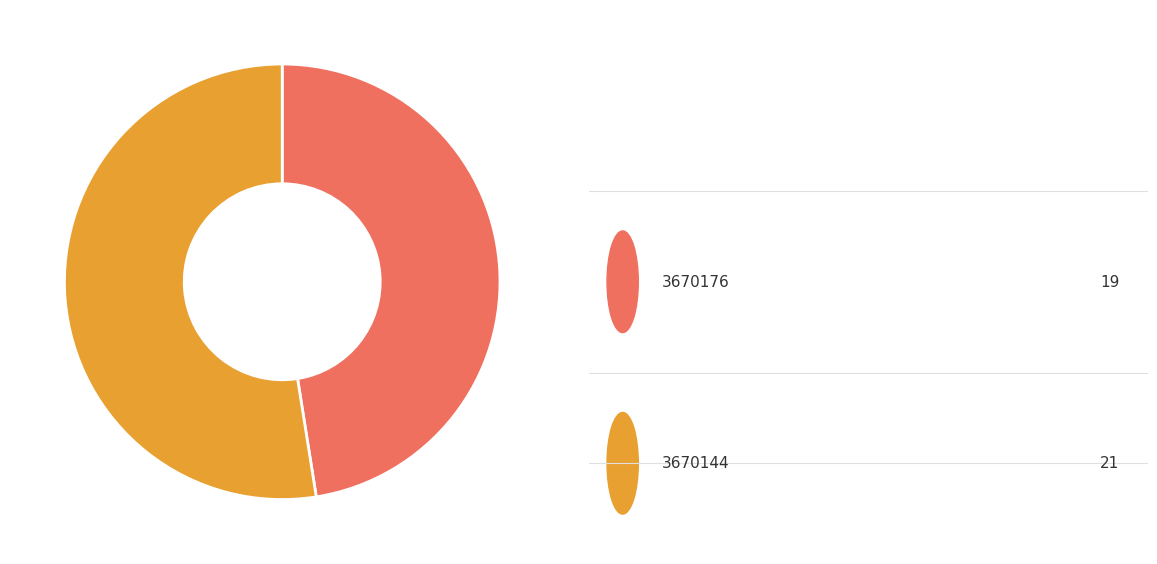

Is there a majority slice in this chart?

Yes